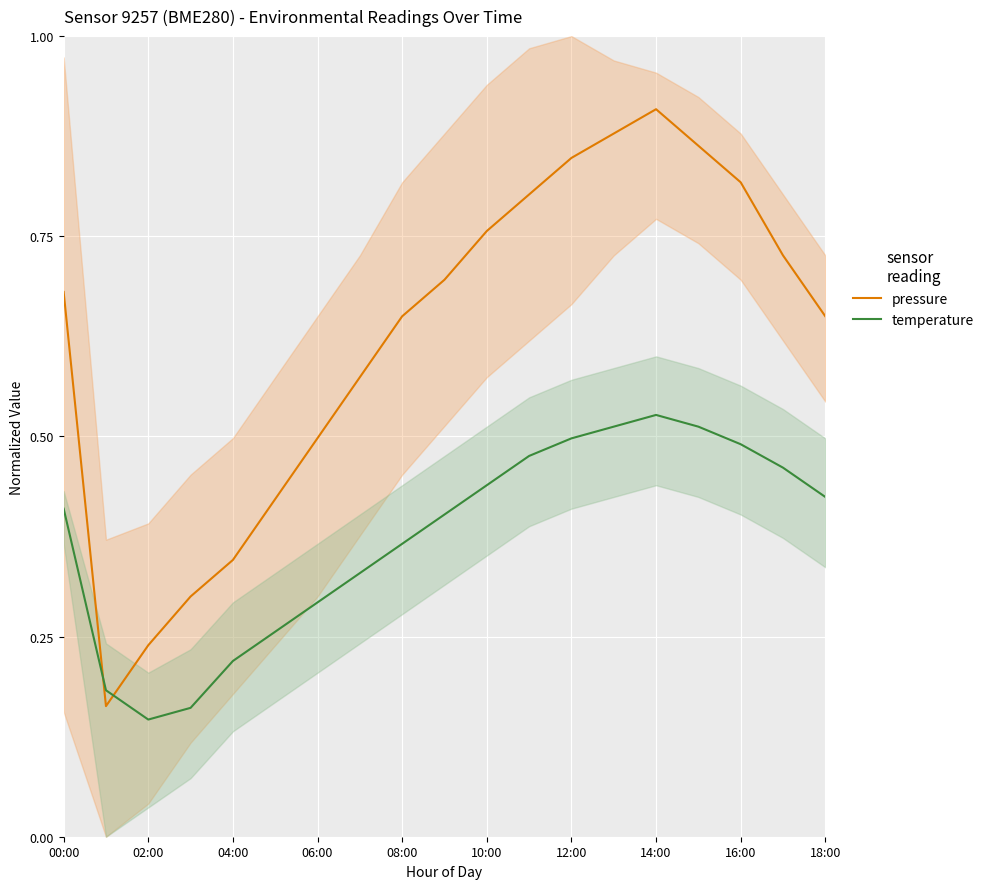

After their last crossing, which series has the higher values: pressure or temperature?

pressure